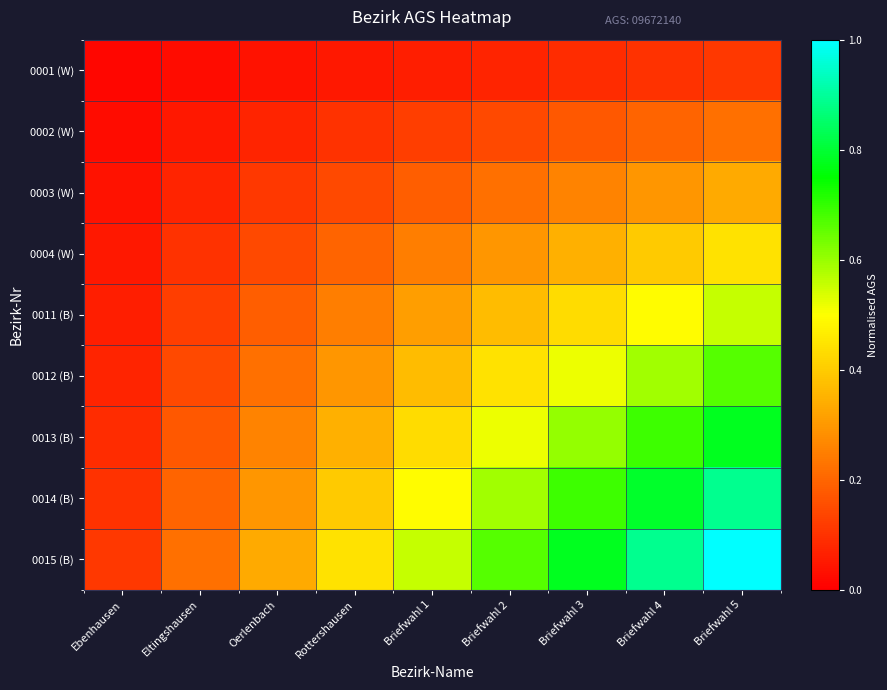

Rank the series by their maximum value, from lowest to highest.

0001 (W), 0002 (W), 0003 (W), 0004 (W), 0011 (B), 0012 (B), 0013 (B), 0014 (B), 0015 (B)